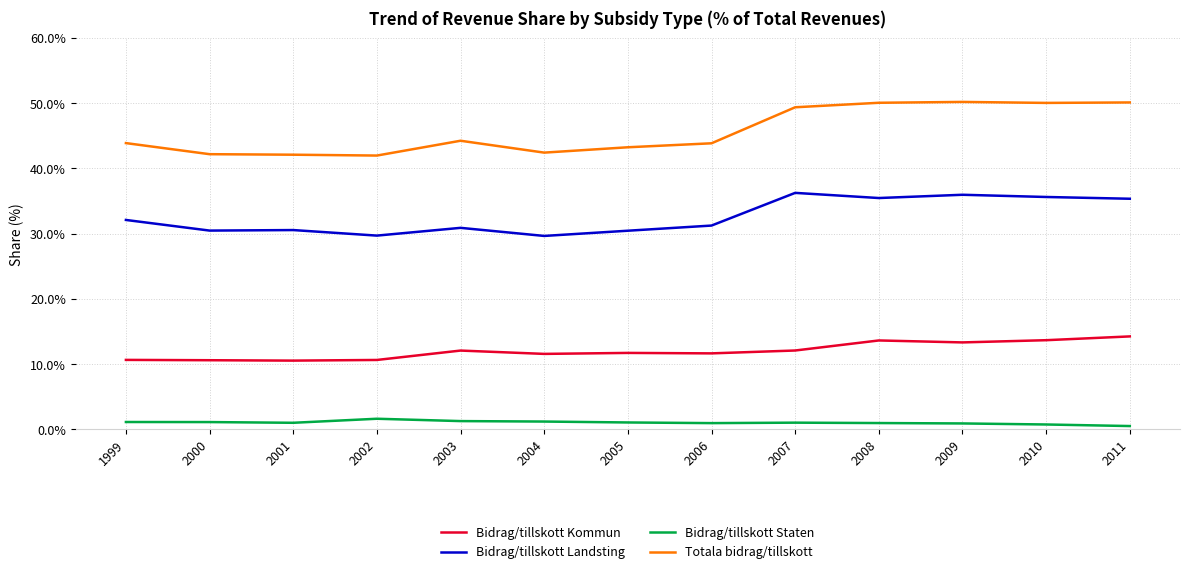

Is this an area chart (filled region under the line)?

No